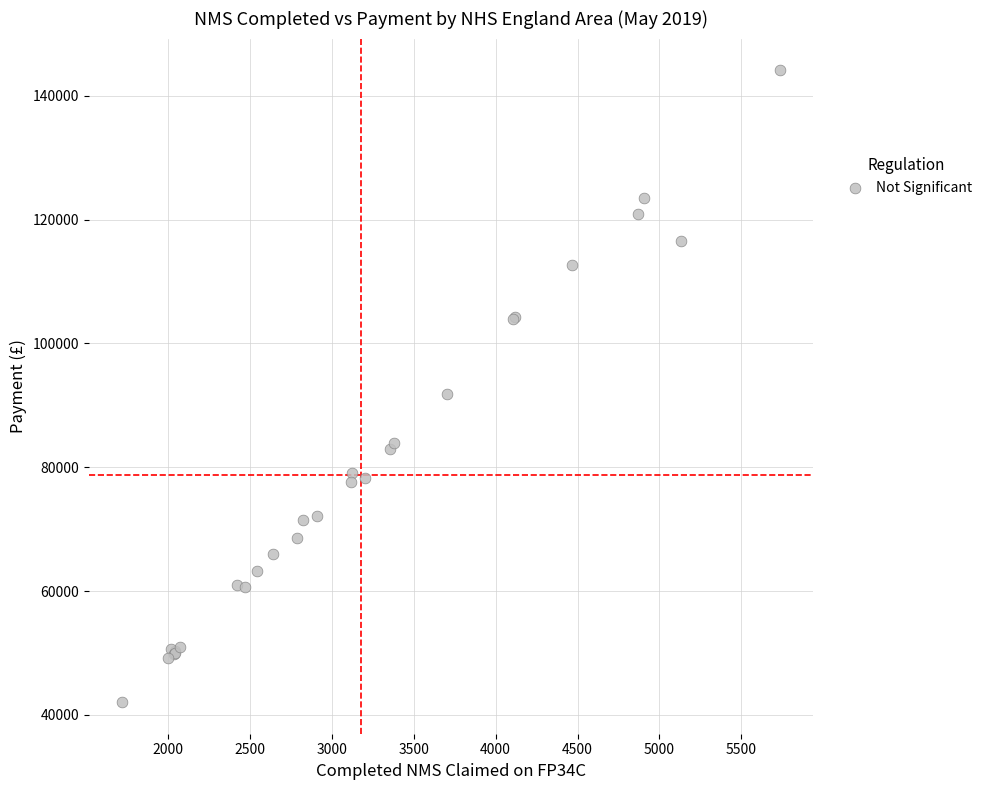

What Y value in the scatter plot is closest to 93099?

91869